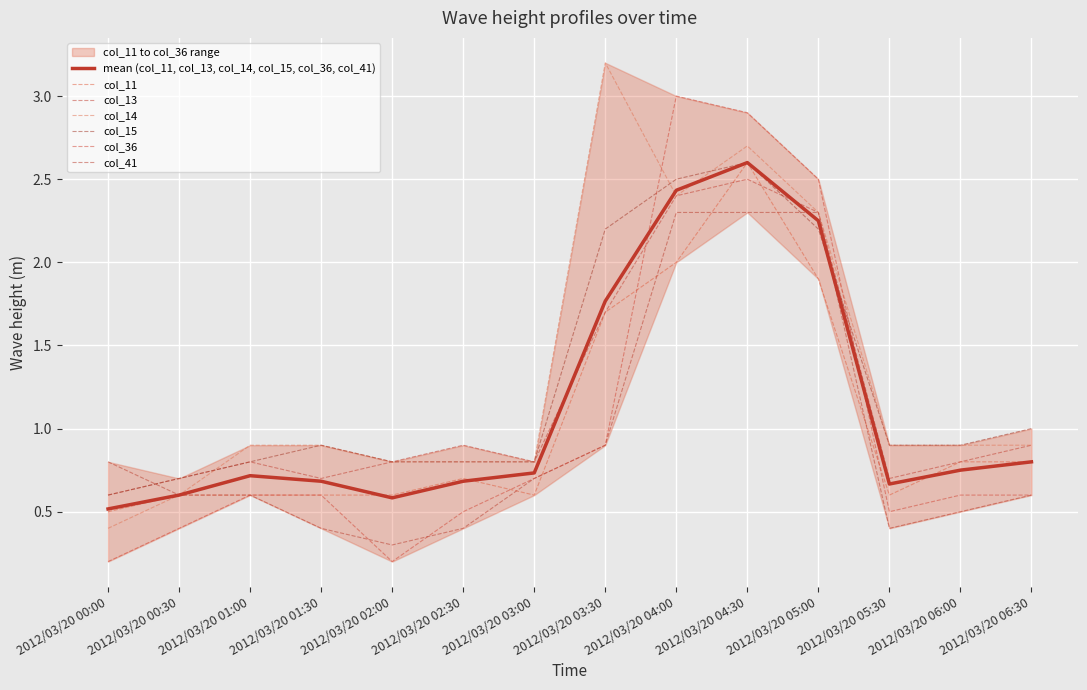

What is the average value of the col_14 series?

1.3